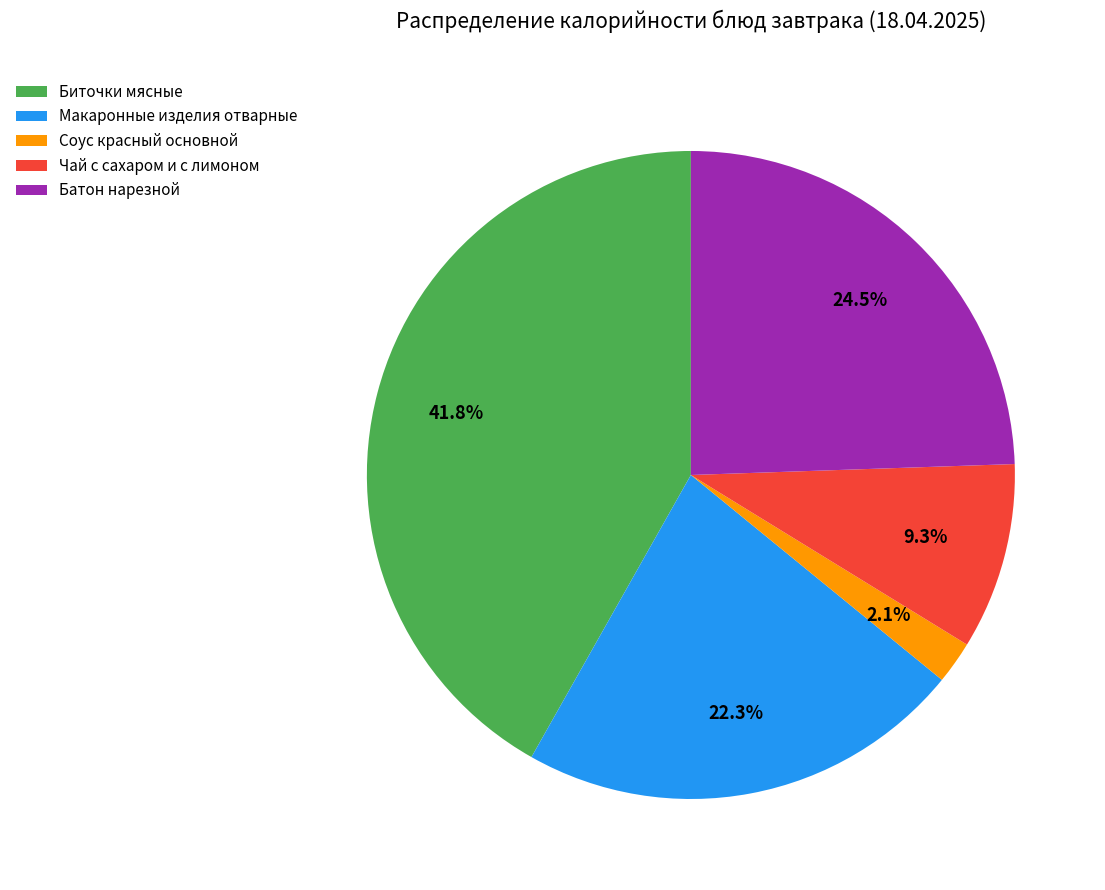

To the nearest percent, what is the combined percentage of Чай с сахаром и с лимоном and Макаронные изделия отварные?

32%